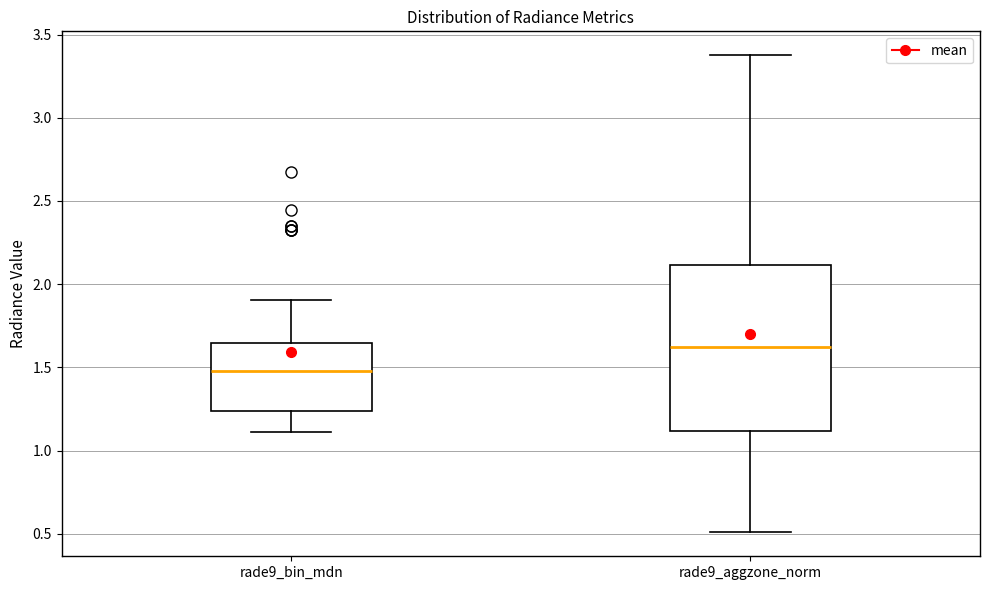

Reading left to right, transcribe this box plot: for each box, give where its median line is, the range the box spans, and where its two whiskers end, as read against the y-axis. The values are not printed on the chart, so give them approximately, as read against the axis.

rade9_bin_mdn: median 1.50, box 1.25 to 1.65, whiskers 1.10 to 1.90
rade9_aggzone_norm: median 1.60, box 1.10 to 2.10, whiskers 0.50 to 3.40